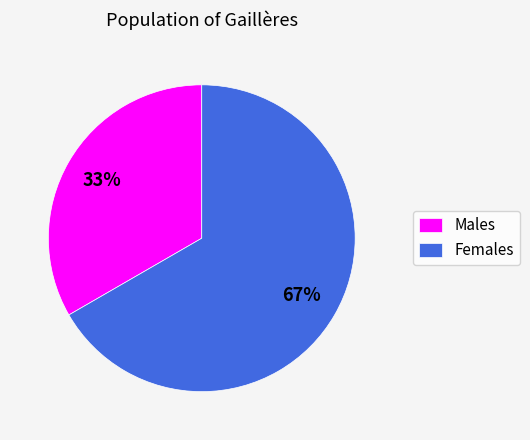

Between Females and Males, which is larger?

Females